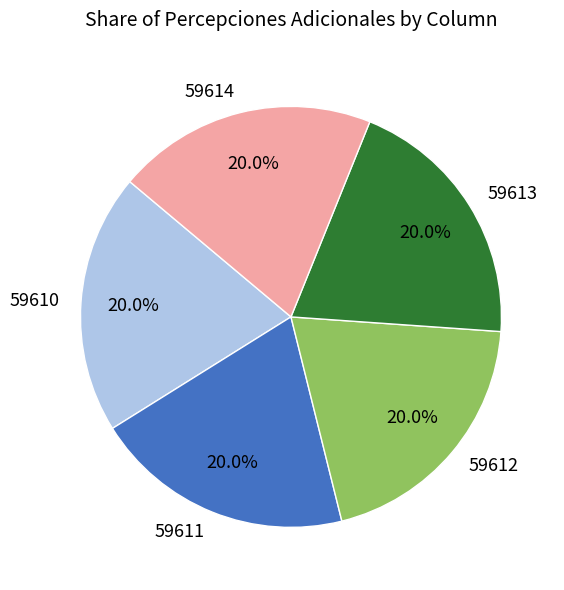

Is there any slice that represents more than half of the pie?

No